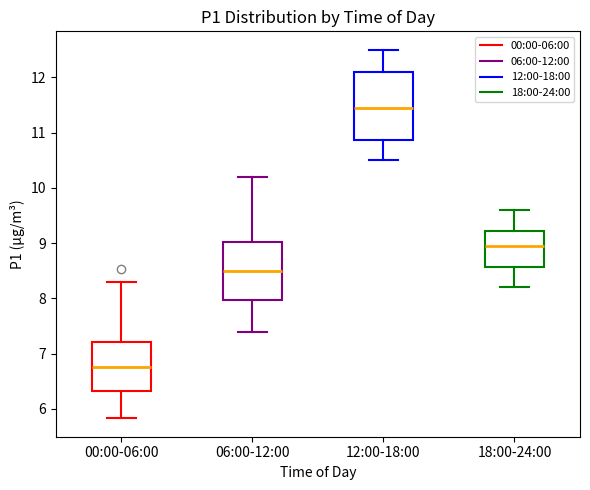

Comparing the boxes themselves (not the whiskers), which one is the tallest?

12:00-18:00